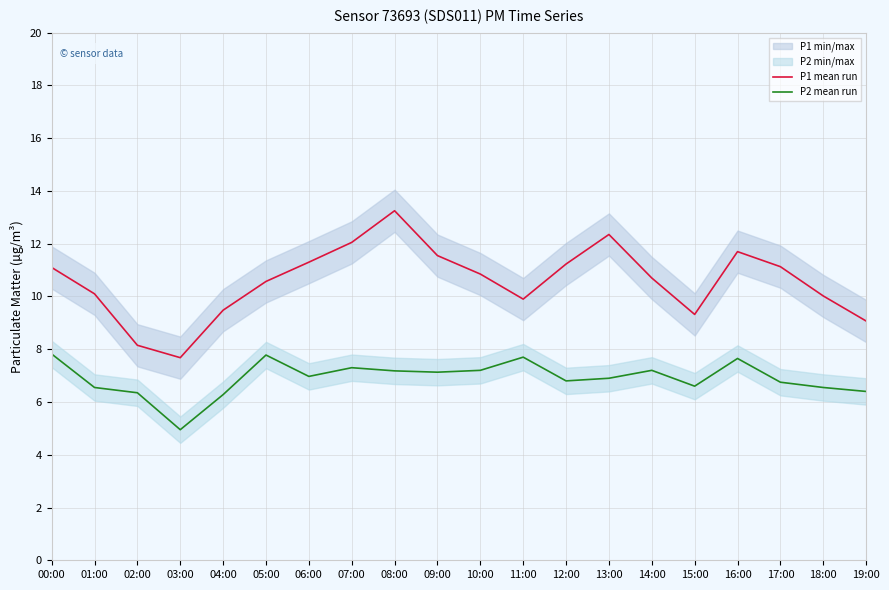

True or false: P2 mean run and P1 mean run intersect in this chart.

False